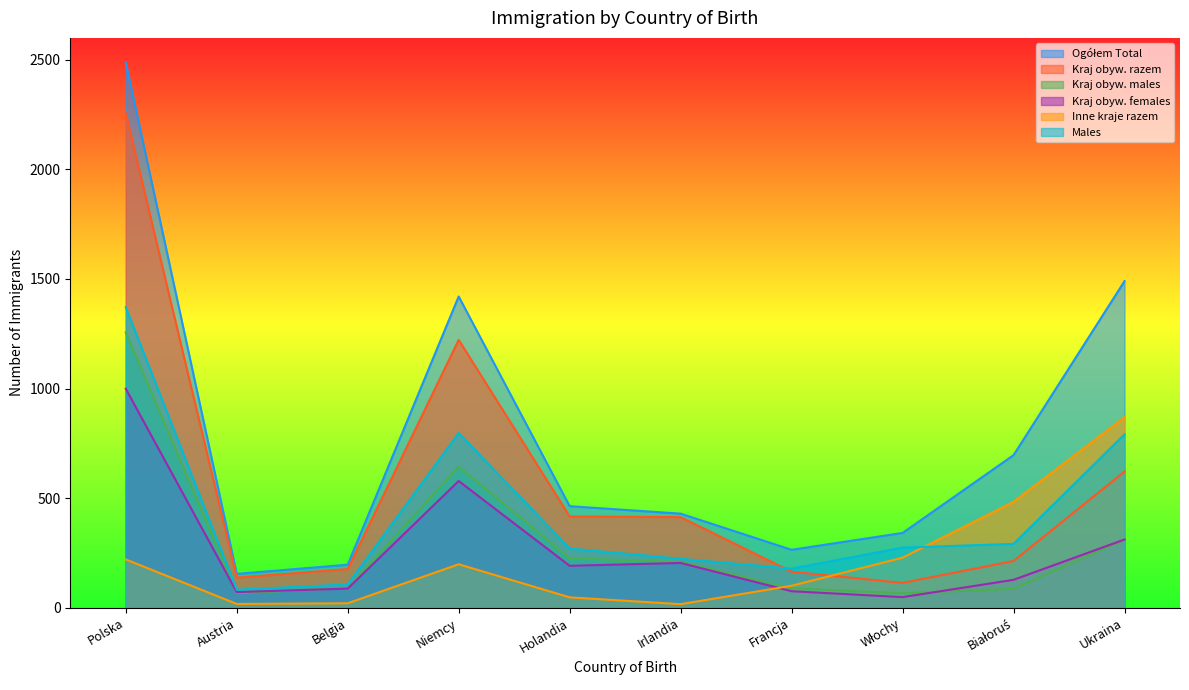

Does the chart have visible grid lines?

No